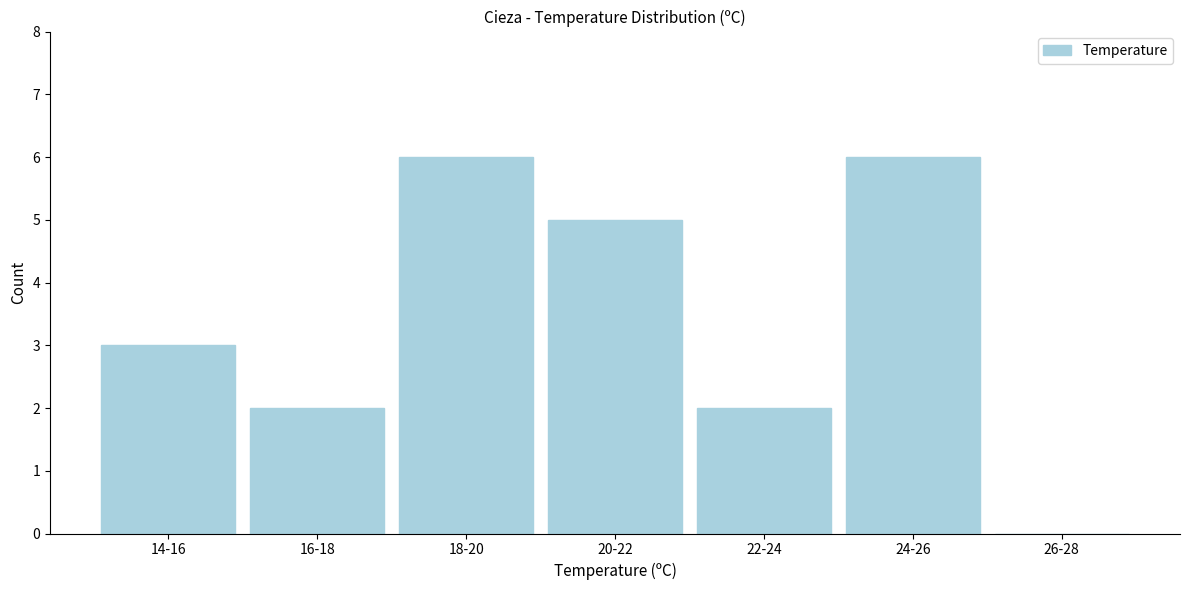

Reading left to right, extract all data points from this chart.

14-16=3	16-18=2	18-20=6	20-22=5	22-24=2	24-26=6	26-28=0